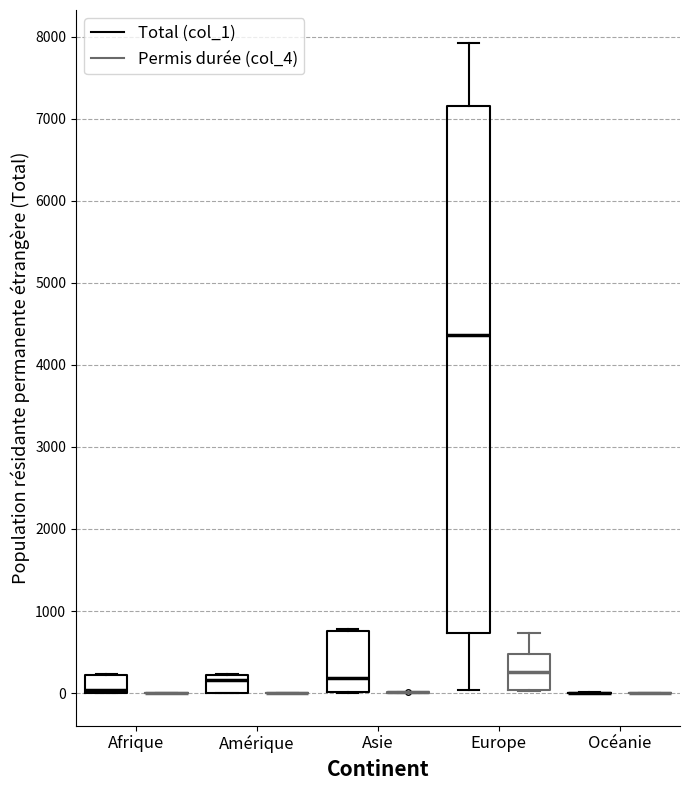

Reading left to right, transcribe this box plot: for each box, give where its median line is, the range the box spans, and where its two whiskers end, as read against the y-axis. The values are not printed on the chart, so give them approximately, as read against the axis.

Afrique (Total (col_1)): median 0 (just above the box's lower edge), box 0 to 200, whiskers 0 to 200
Afrique (Permis durée (col_4)): box collapsed to a line at 0, whiskers 0 to 0
Amérique (Total (col_1)): median 200 (just below the box's upper edge), box 0 to 200, whiskers 0 to 200
Amérique (Permis durée (col_4)): box collapsed to a line at 0, whiskers 0 to 0
Asie (Total (col_1)): median 200, box 0 to 800, whiskers 0 to 800
Asie (Permis durée (col_4)): box collapsed to a line at 0, whiskers 0 to 0
Europe (Total (col_1)): median 4400, box 700 to 7200, whiskers 0 to 7900
Europe (Permis durée (col_4)): median 300, box 0 to 500, whiskers 0 to 700
Océanie (Total (col_1)): box collapsed to a line at 0, whiskers 0 to 0
Océanie (Permis durée (col_4)): box collapsed to a line at 0, whiskers 0 to 0